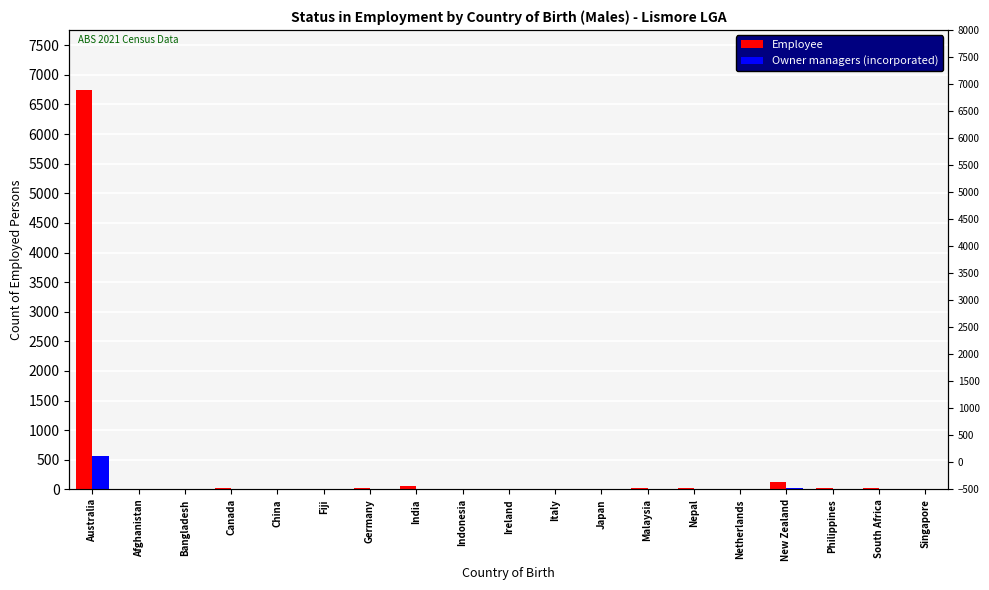

Which has a higher value, Malaysia or Ireland?

Malaysia